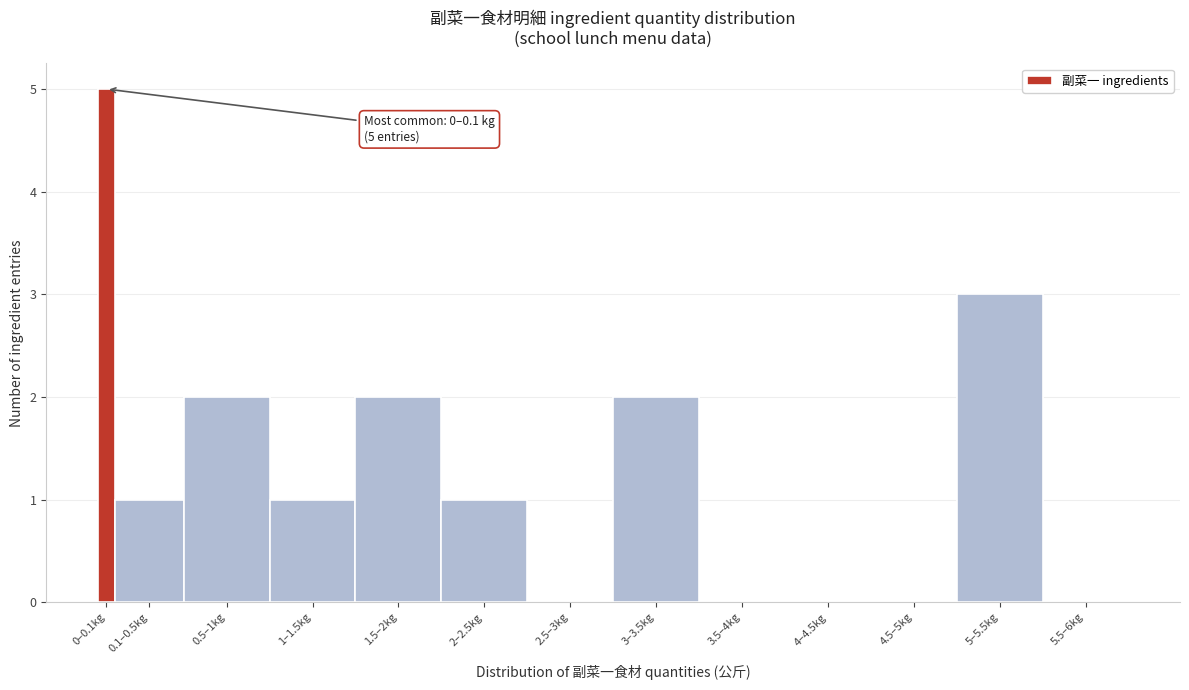

Reading left to right, extract all data points from this chart.

0–0.1kg=5	0.1–0.5kg=1	0.5–1kg=2	1–1.5kg=1	1.5–2kg=2	2–2.5kg=1	2.5–3kg=0	3–3.5kg=2	3.5–4kg=0	4–4.5kg=0	4.5–5kg=0	5–5.5kg=3	5.5–6kg=0